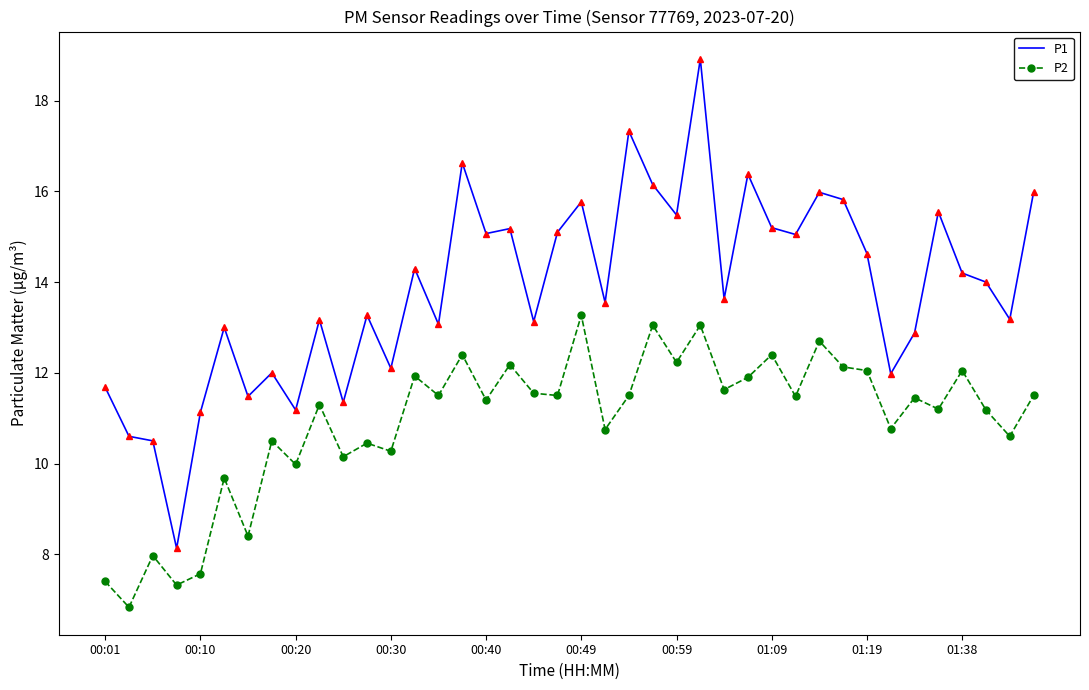

True or false: P1 and P2 intersect in this chart.

False